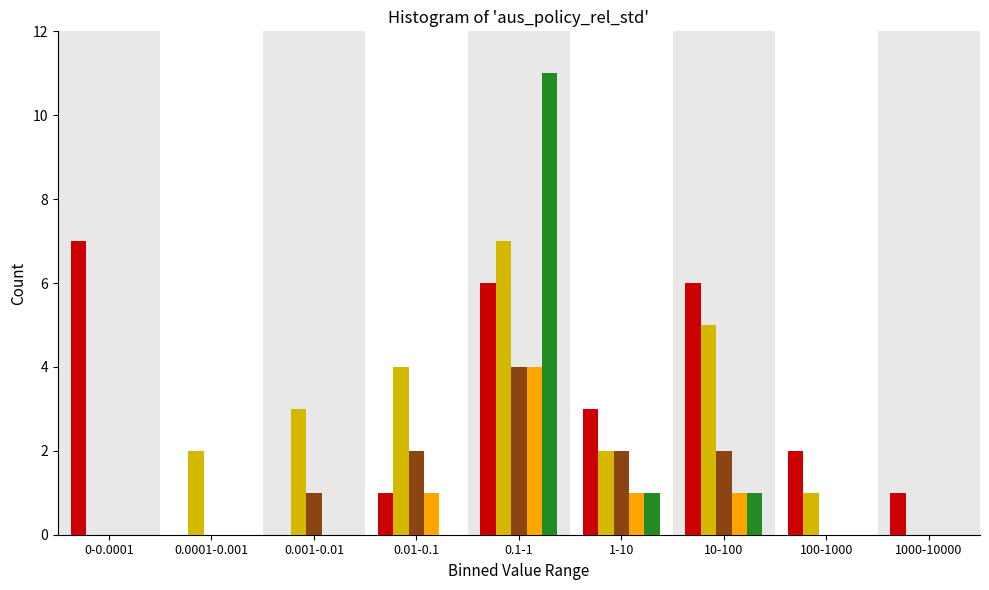

At which category is the sum across all series the highest?

0.1-1